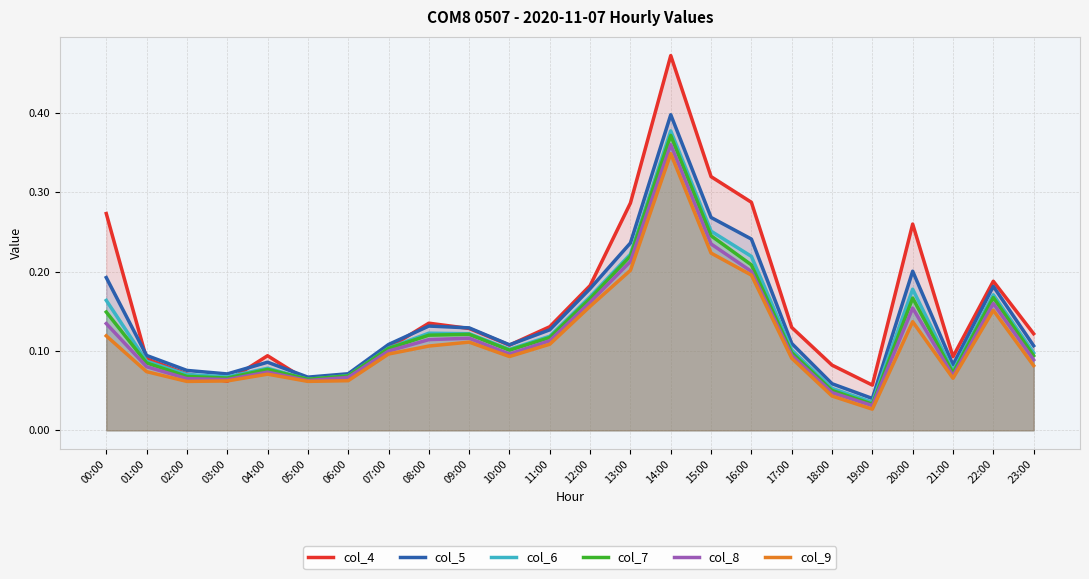

What is the label of the 12th point from the left?

11:00